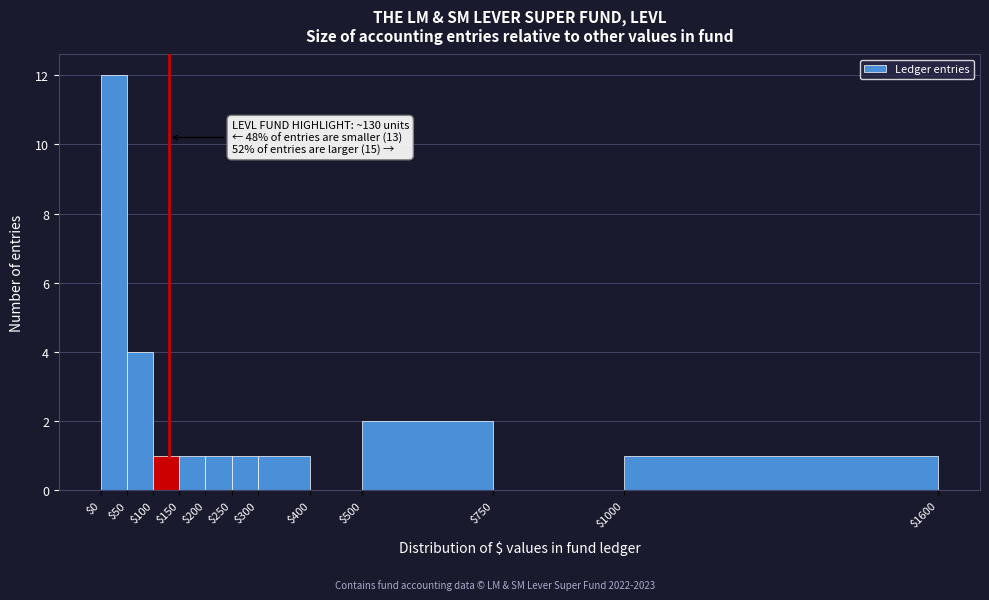

Over which range of the x-axis is the bar tallest?

$0 to $50